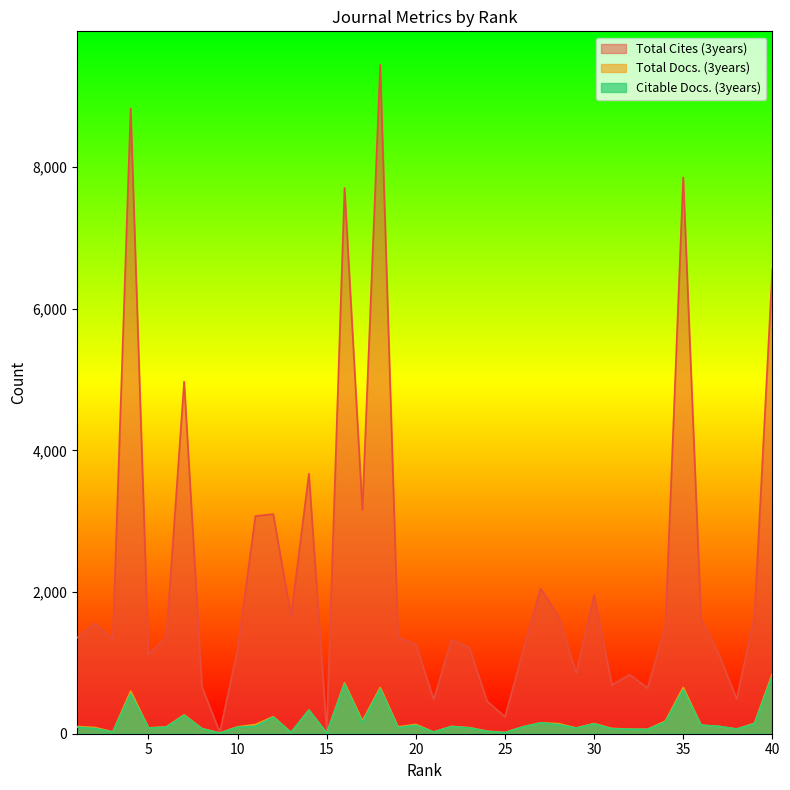

True or false: Total Docs. (3years) and Total Cites (3years) intersect in this chart.

False